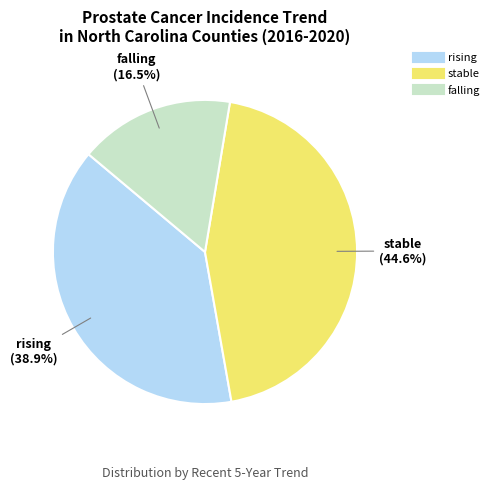

Does any single category account for the majority?

No